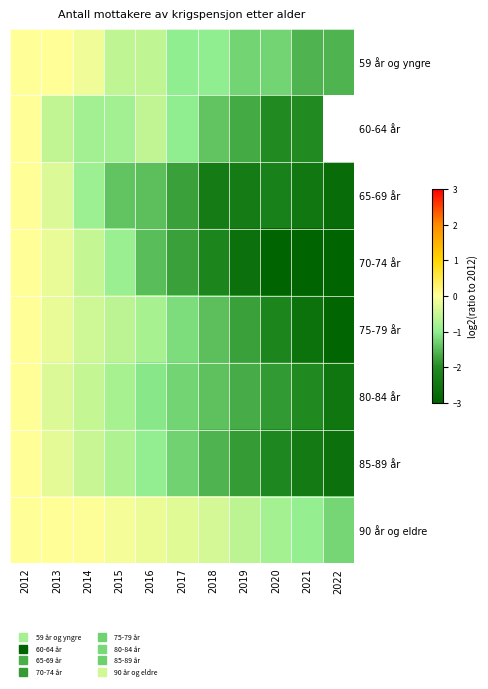

Is it true that 70-74 år equals -0.5 at 2014?

True